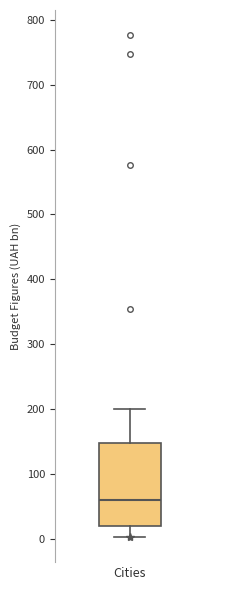

Where is the upper edge of the box for Cities on the y-axis? The values are not printed on the chart, so give them approximately, as read against the axis.

150